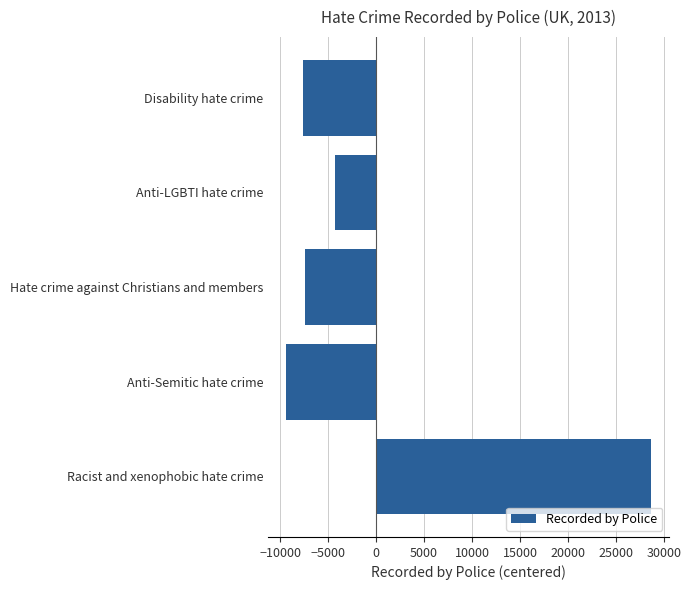

The chart shows a value of -10871.6 at Hate crime against Christians and members. True or false?

False